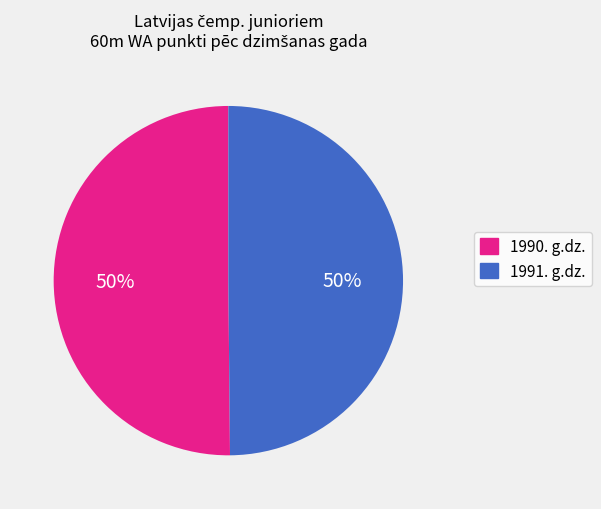

To the nearest percent, what is the difference between the largest and smallest slice percentages?

0%